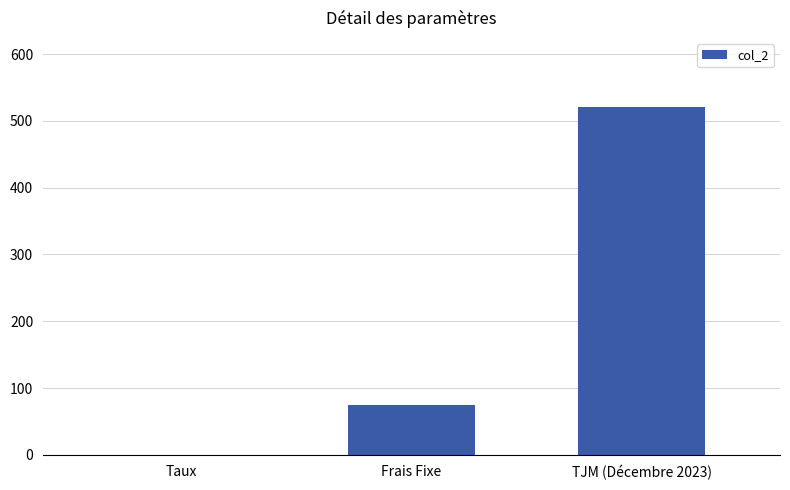

What is the maximum value shown in the chart?

520.0